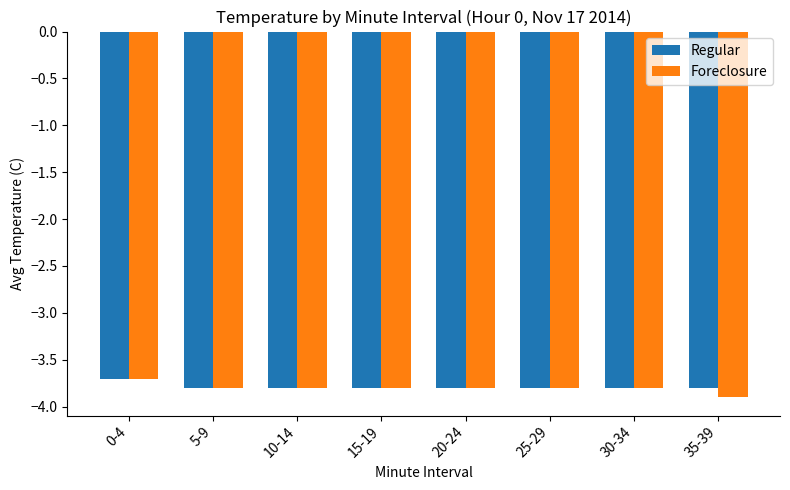

Is it true that Regular equals -6.8 at 25-29?

False